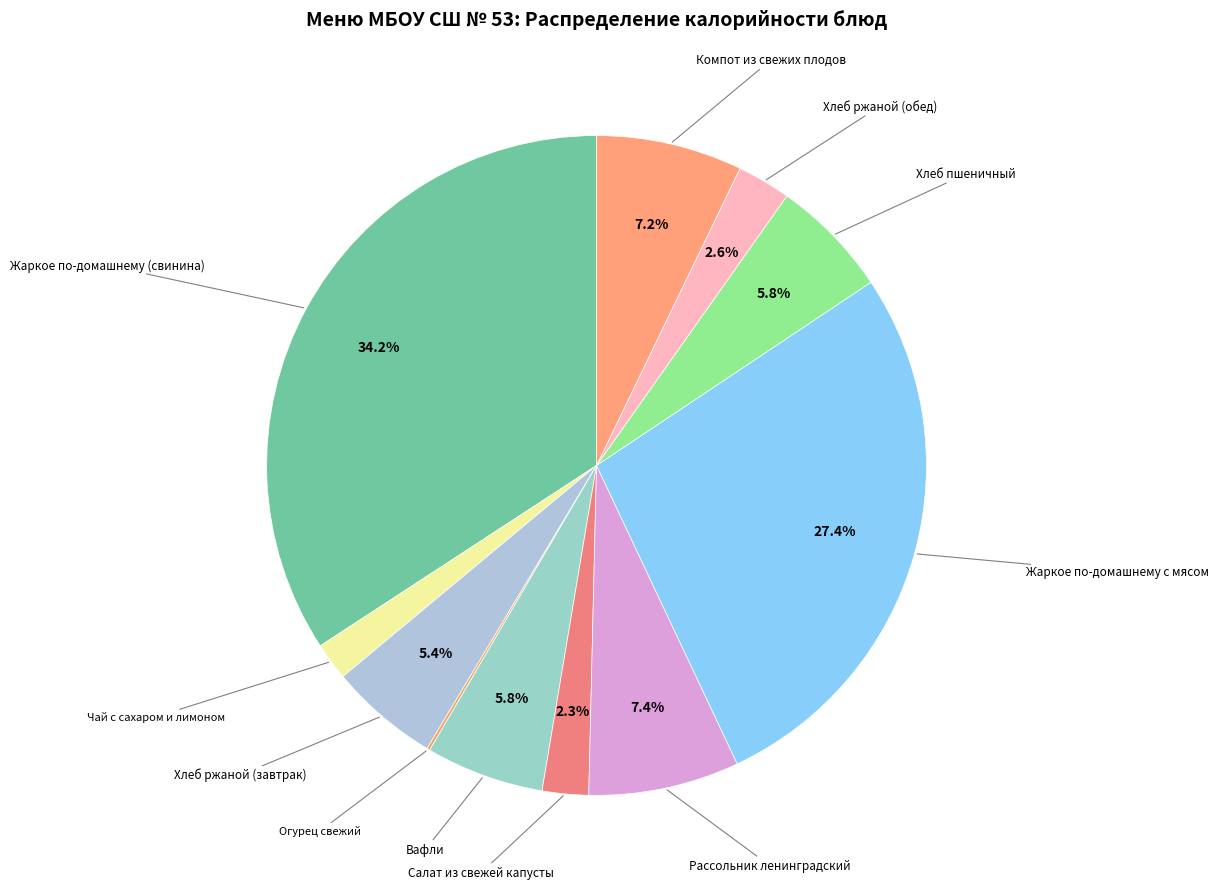

Which category has the smallest portion of the pie?

Огурец свежий